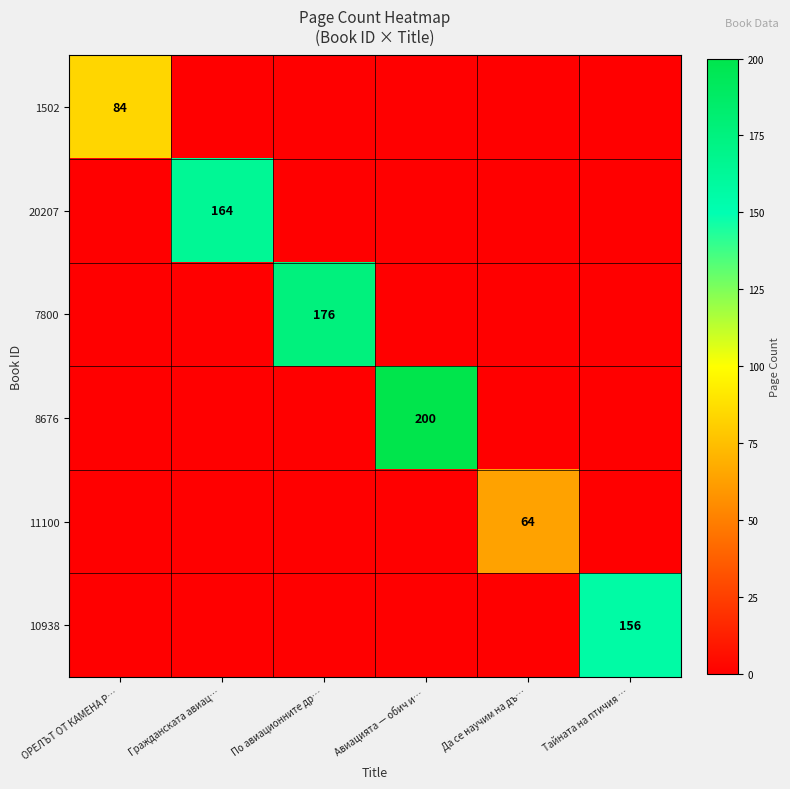

The 7800 series shows 68 at По авиационните др…. True or false?

False